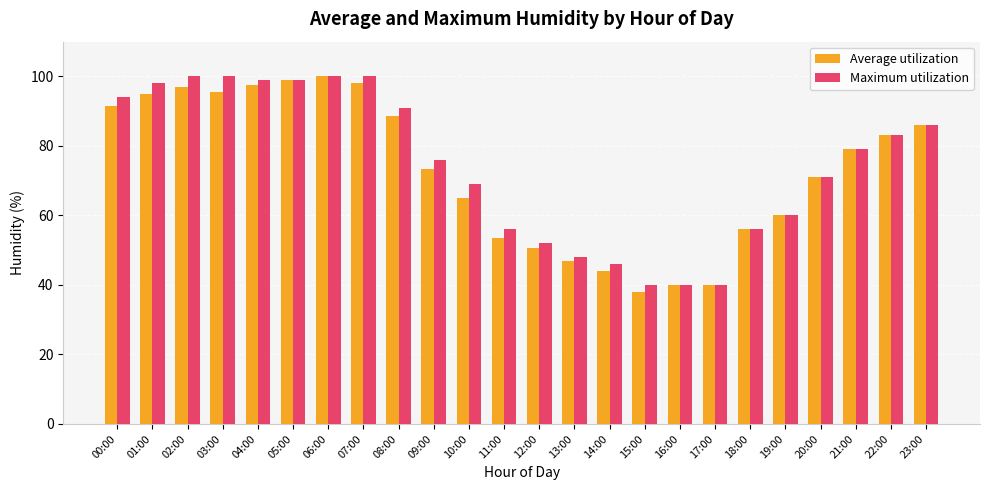

Between 01:00 and 17:00, which series saw the biggest shift?

Maximum utilization